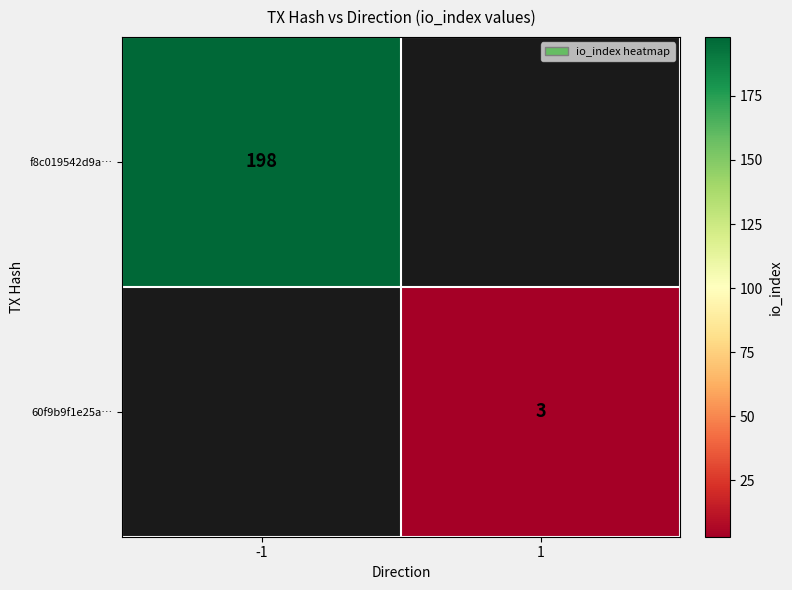

True or false: f8c019542d9a… has a value of 98 at -1.

False